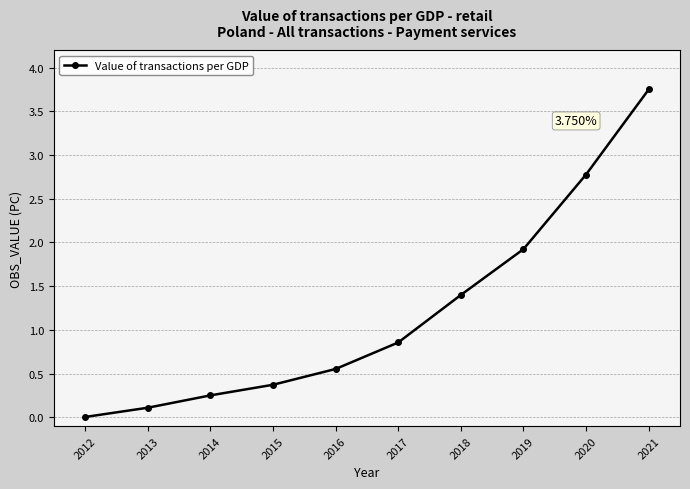

What is the change in value from 2013 to 2017?

+0.7